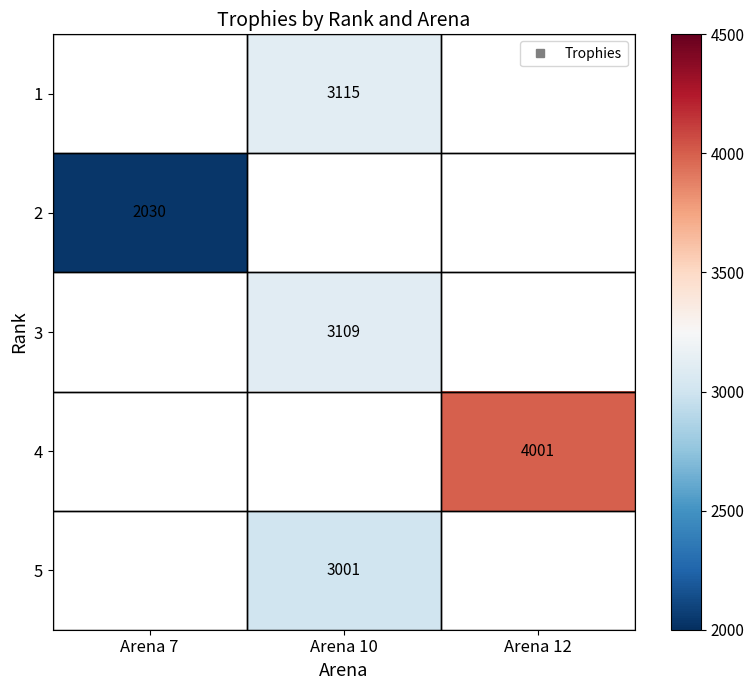

What is the minimum value for 2?

2030.0